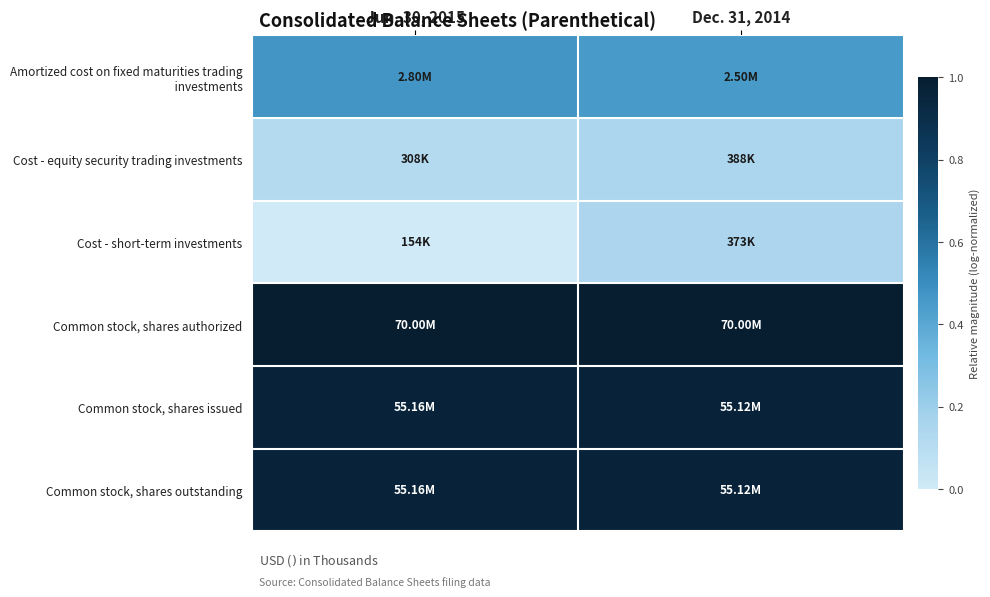

How many distinct data groups are displayed?

6